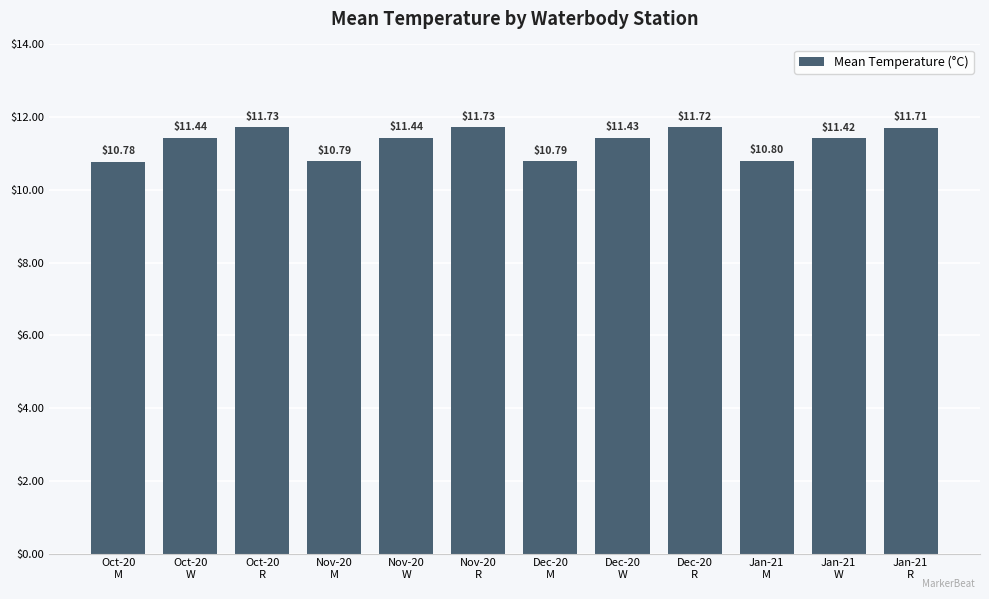

At which label does the data first exceed 11?

Oct-20
W